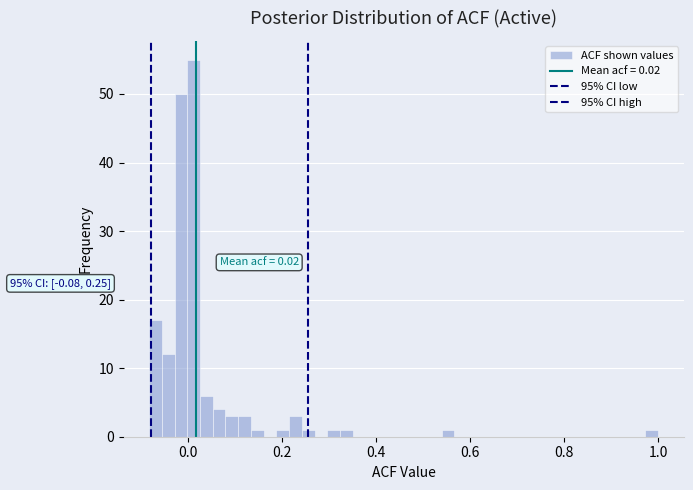

Around what value on the x-axis is the tallest bar? Give the approximate position of its centre, as read against the axis.

0.02